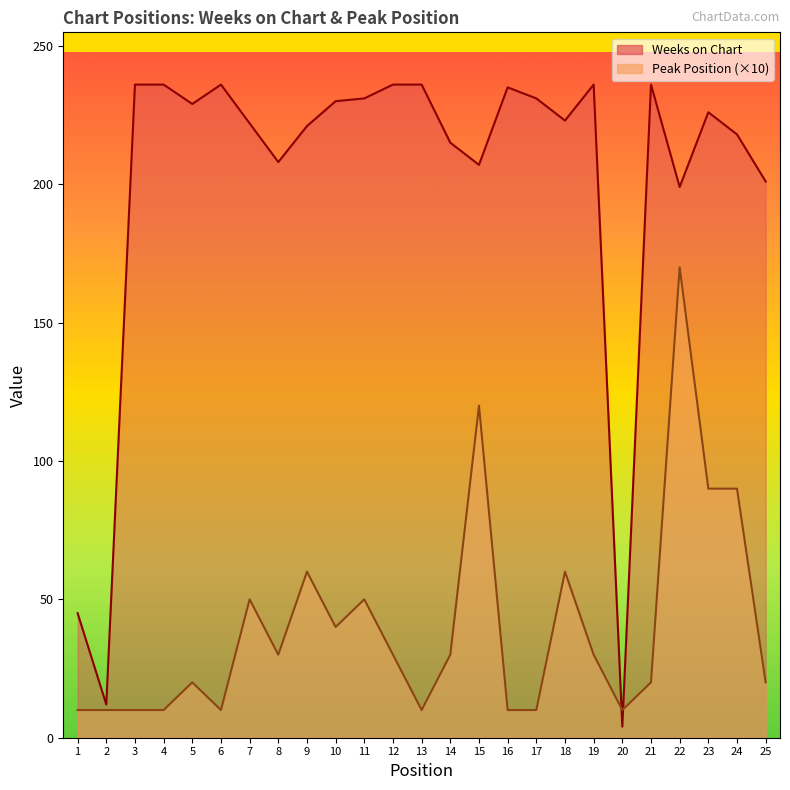

What is the difference between the maximum and minimum values in the Peak Position series?

160